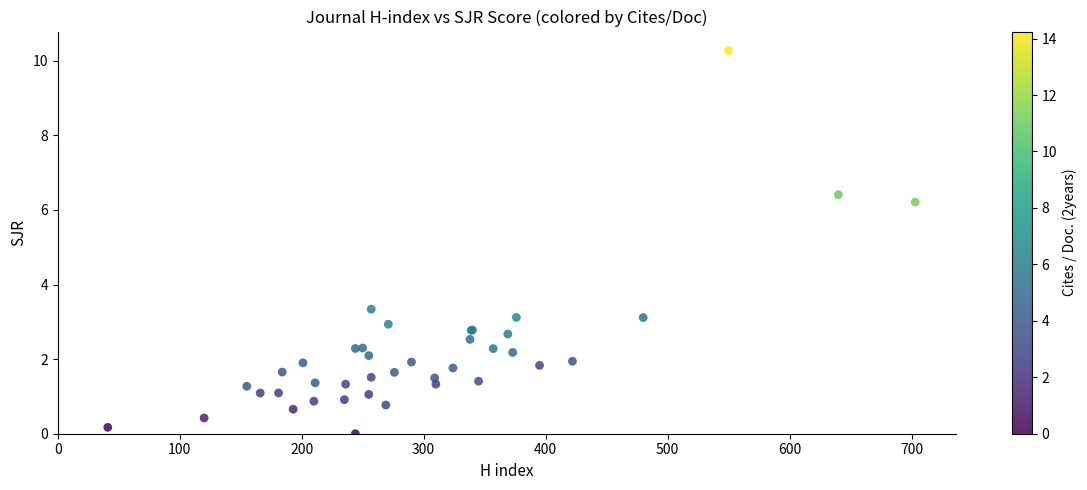

What Y value in the scatter plot is closest to 5?

6.2